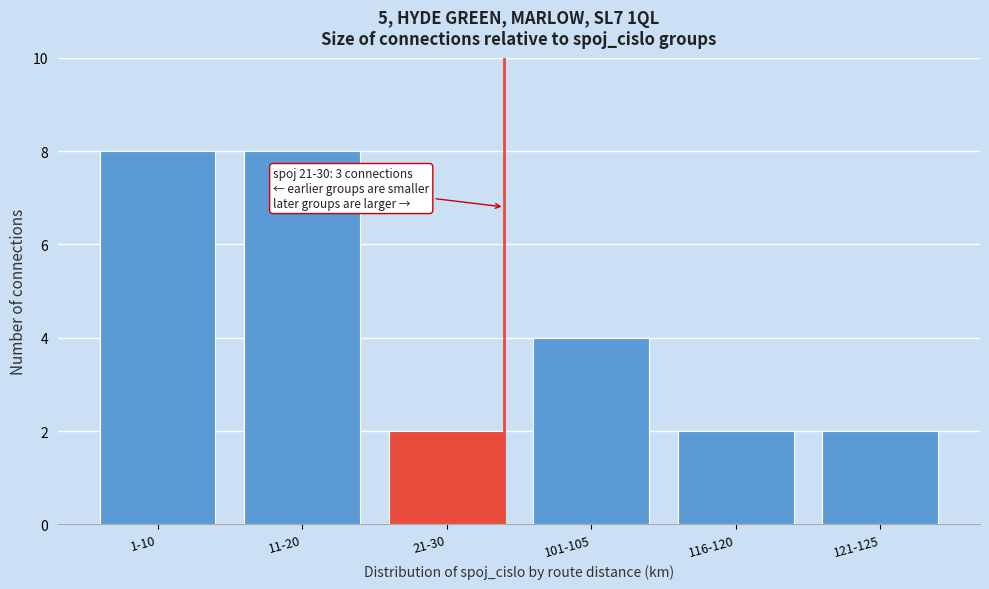

Reading left to right, extract all data points from this chart.

8	8	2	4	2	2